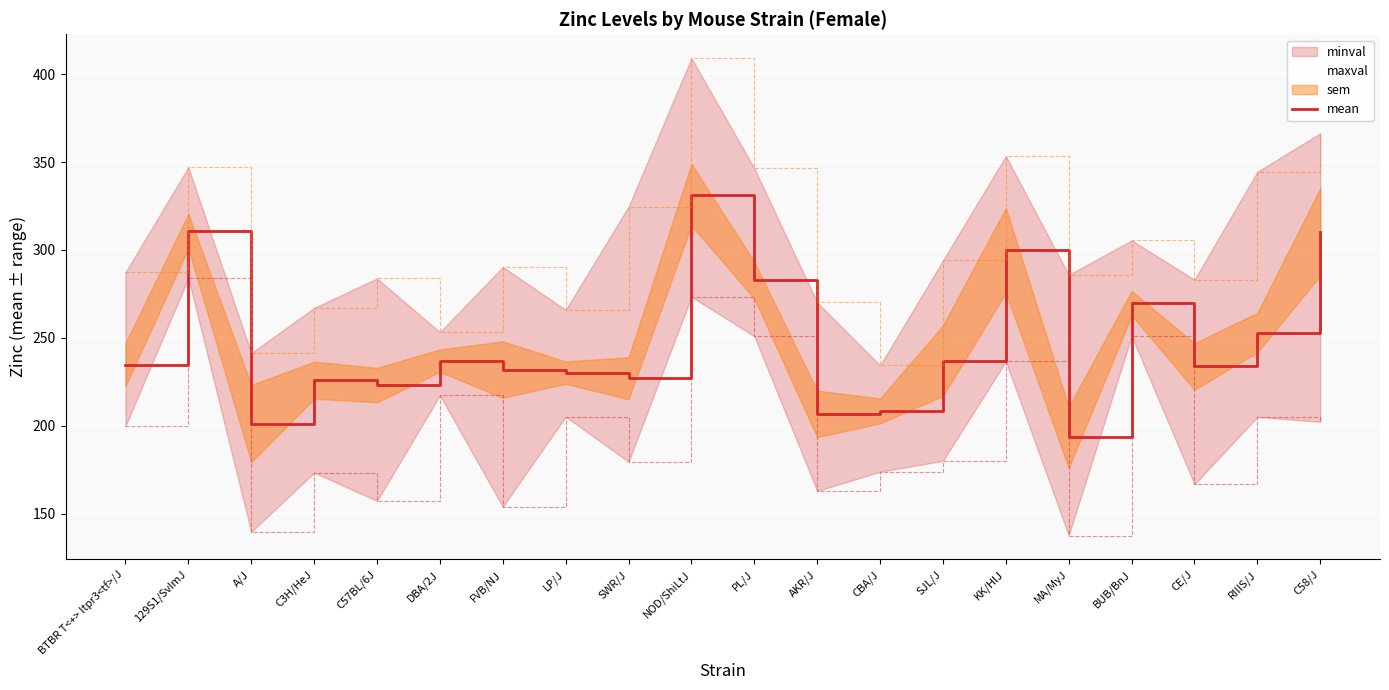

Rank the categories by value from lowest to highest.

MA/MyJ, A/J, AKR/J, CBA/J, C57BL/6J, C3H/HeJ, SWR/J, LP/J, FVB/NJ, CE/J, BTBR T<+> Itpr3<tf>/J, DBA/2J, SJL/J, RIIIS/J, BUB/BnJ, PL/J, KK/HlJ, C58/J, 129S1/SvImJ, NOD/ShiLtJ